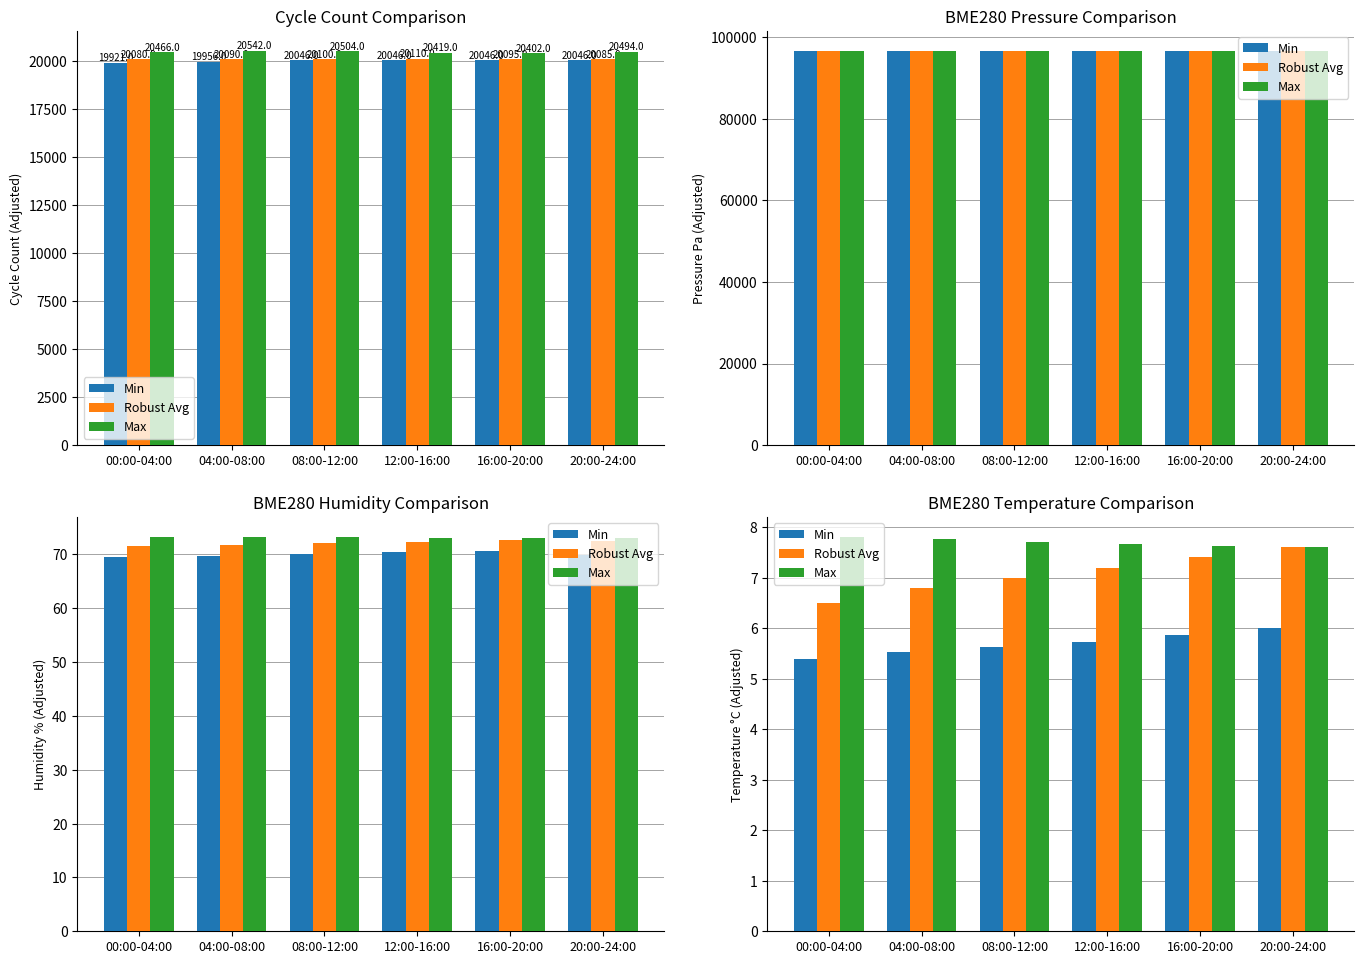

What is the value of the Robust Avg bar at the 5th from the left?

7.4